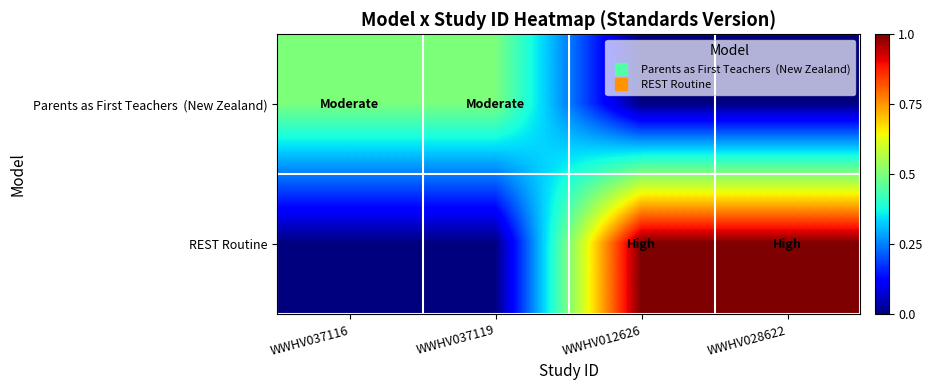

List the series in order of their overall mean, highest first.

REST Routine, Parents as First Teachers (New Zealand)